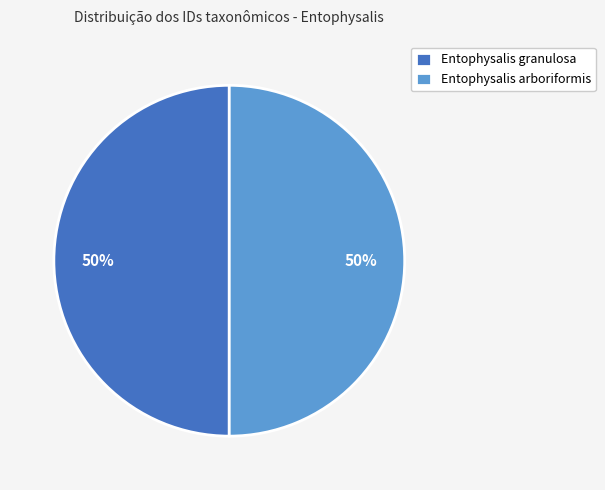

Approximately how many times larger is the value at Entophysalis arboriformis compared to Entophysalis granulosa?

1.0